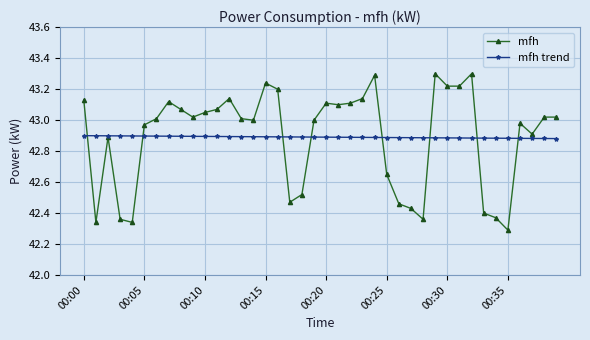

Which series has the widest spread of values?

mfh